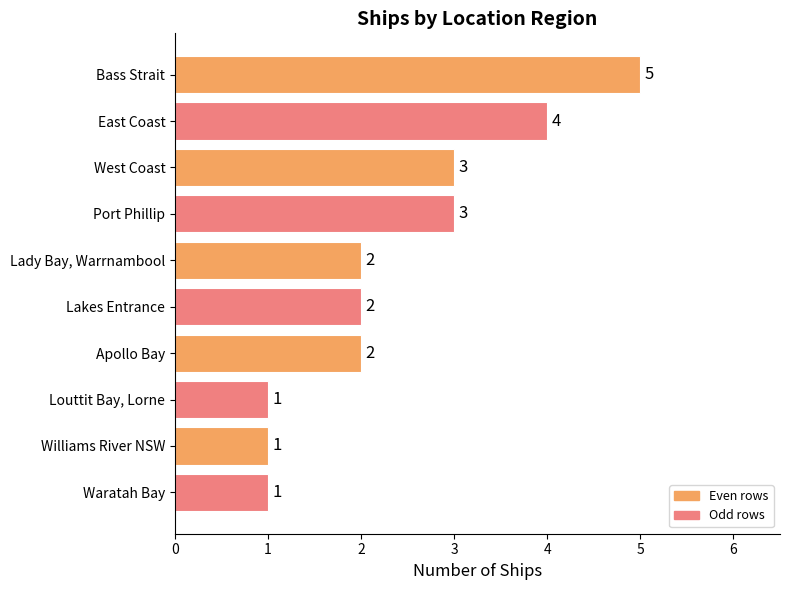

What is the sum of all values?

24